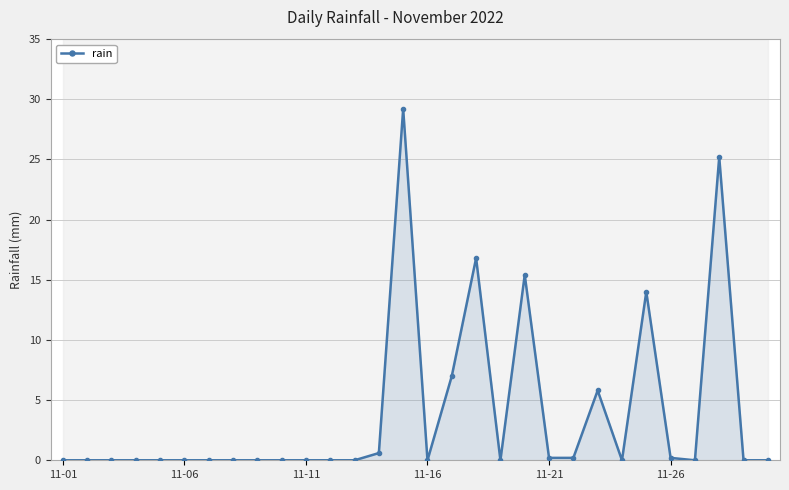

What is the difference between the second highest and second lowest values?

25.2